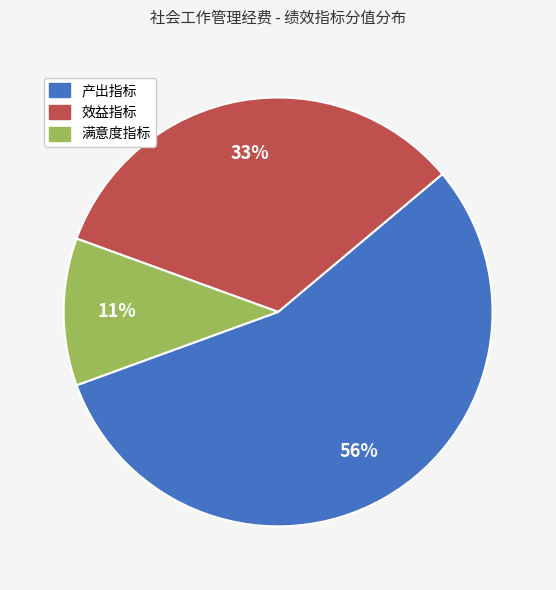

How many slices are in this pie chart?

3